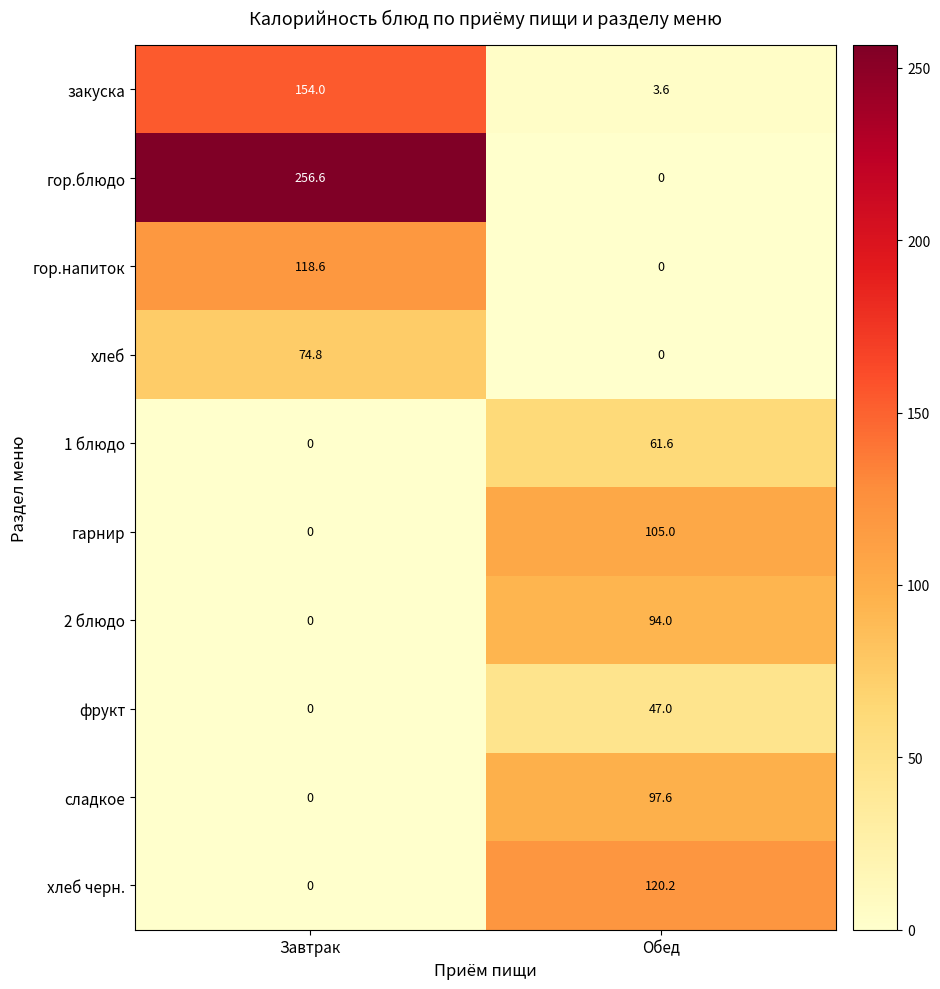

The гор.блюдо series shows 385.9 at Завтрак. True or false?

False